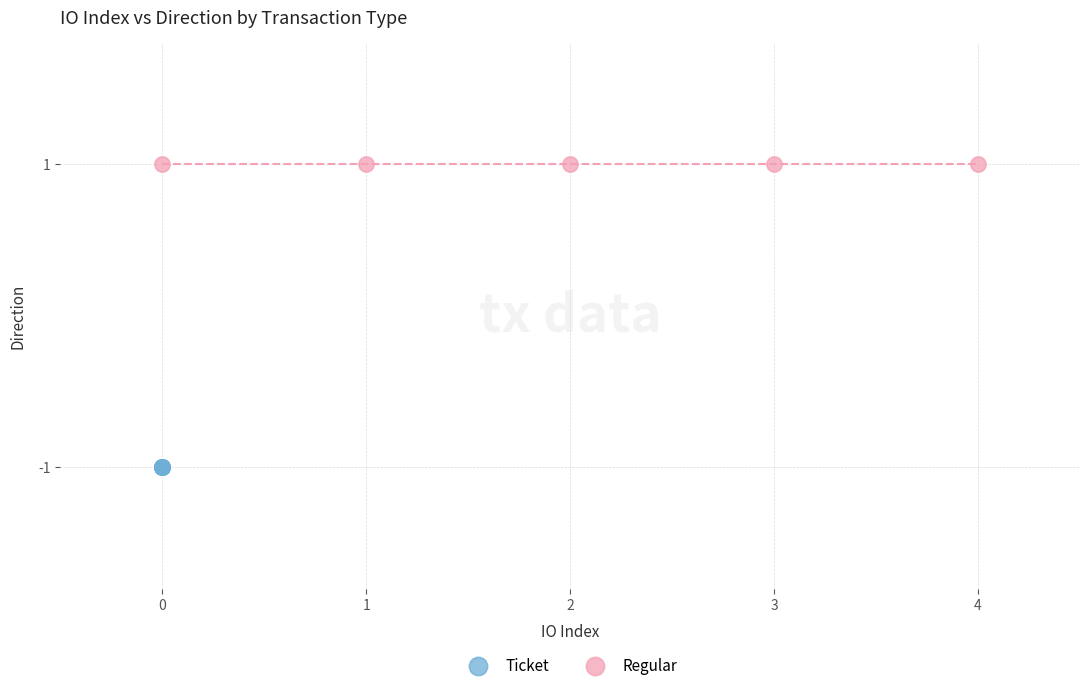

Which series contains the lowest Y value?

Ticket